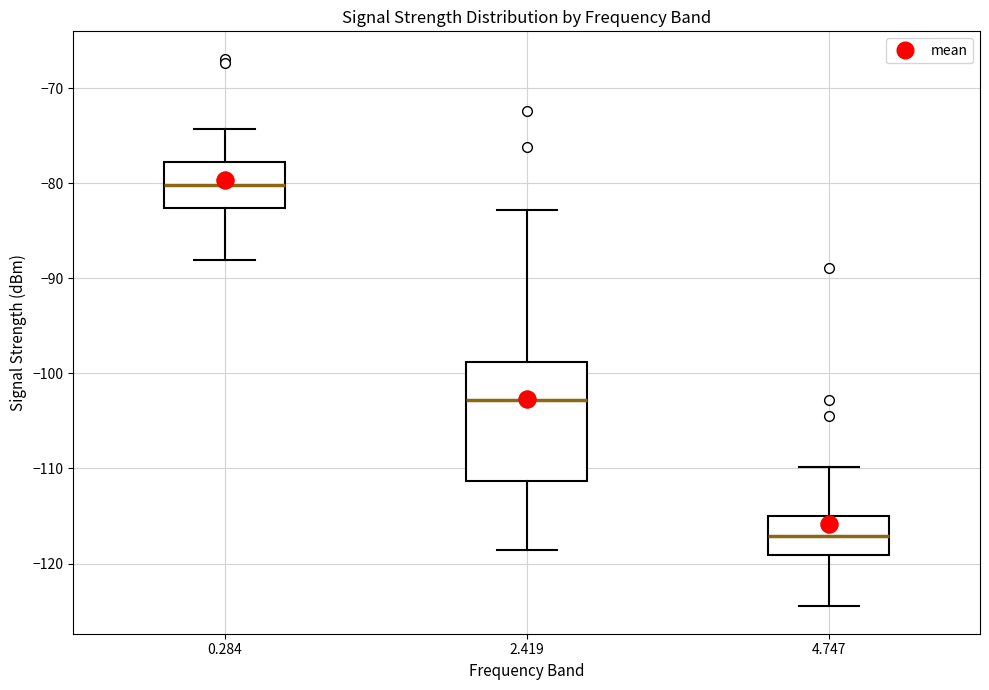

Where is the upper edge of the box at x = 4.747 on the y-axis? The values are not printed on the chart, so give them approximately, as read against the axis.

-115